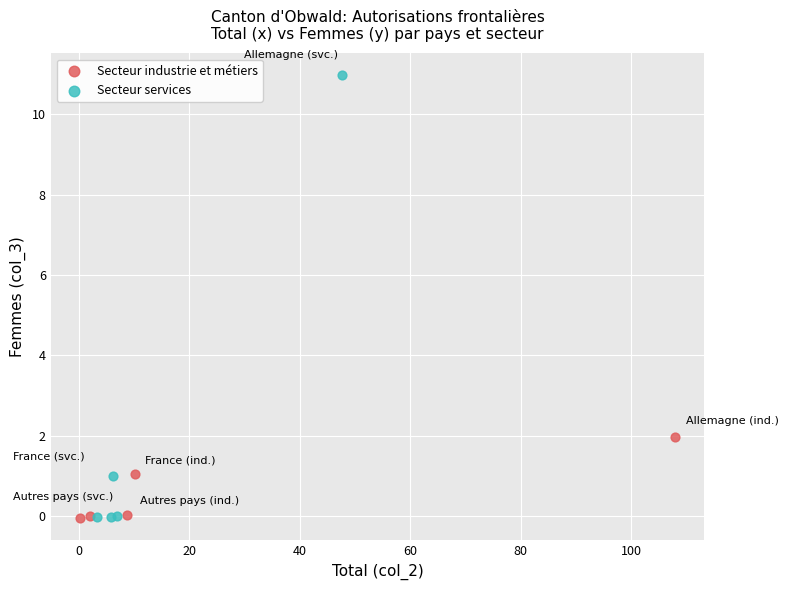

Which series has the widest spread of Y values?

Secteur services